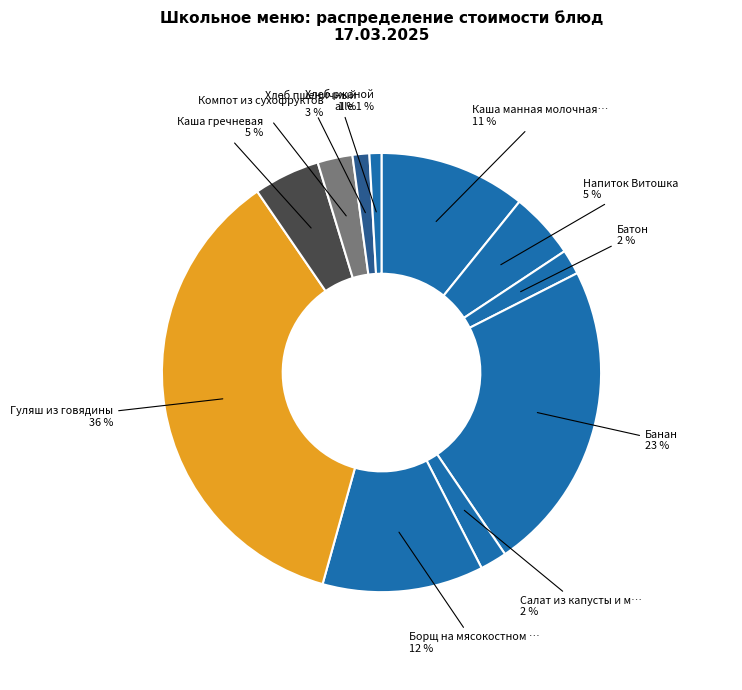

What is the smallest slice in the pie chart?

Хлеб ржаной